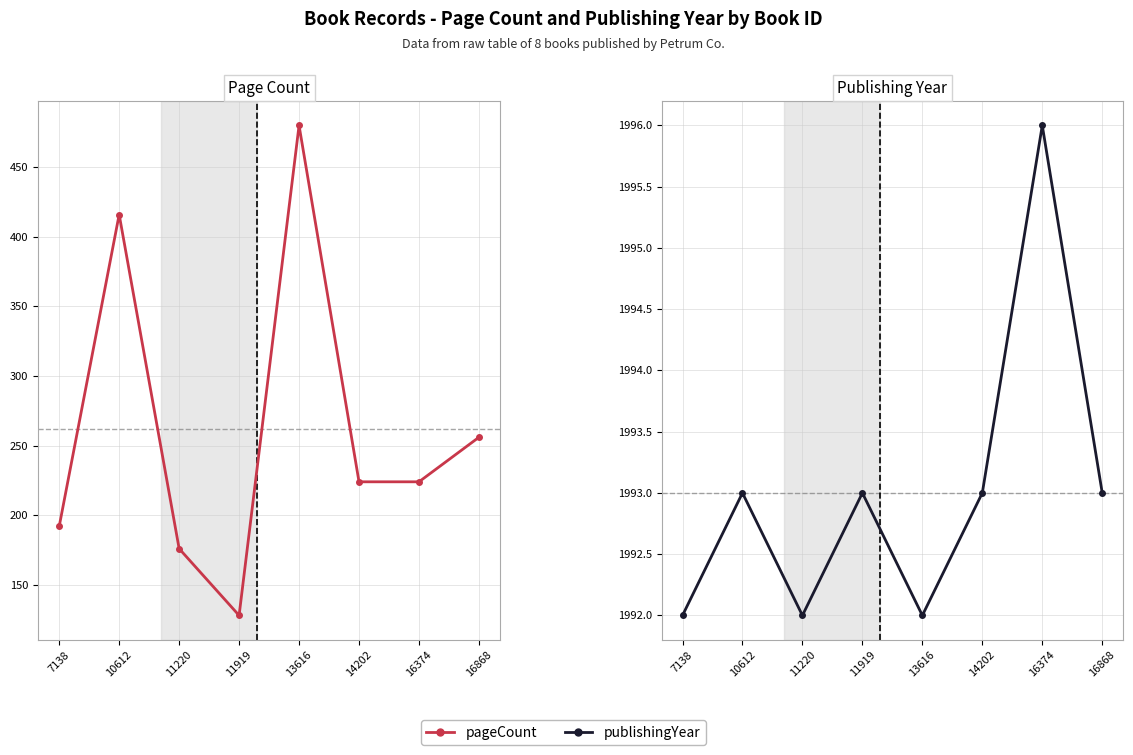

True or false: pageCount and publishingYear cross at least once.

False